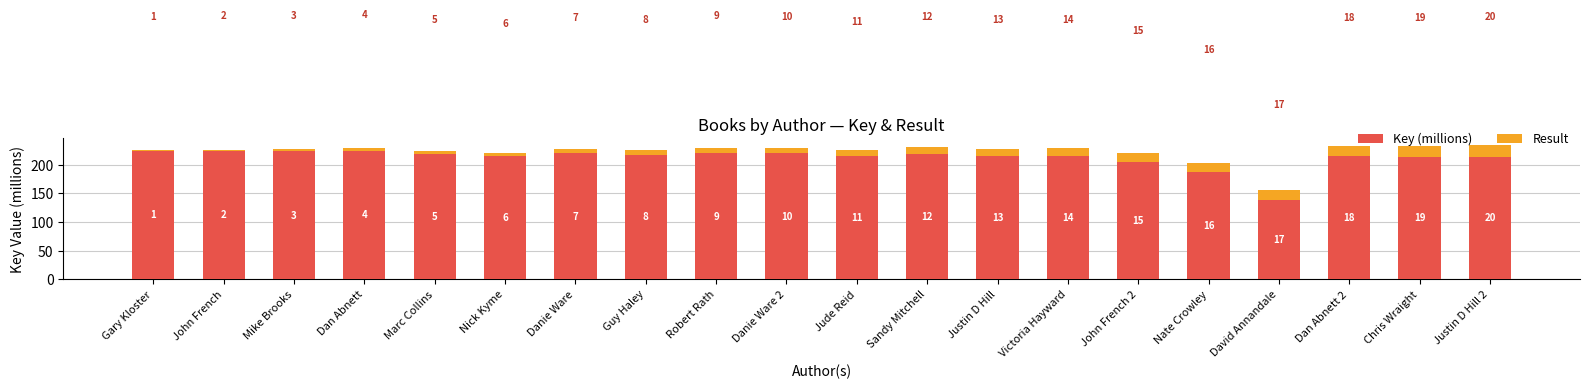

What are all the series names shown in the legend?

Key (millions), Result